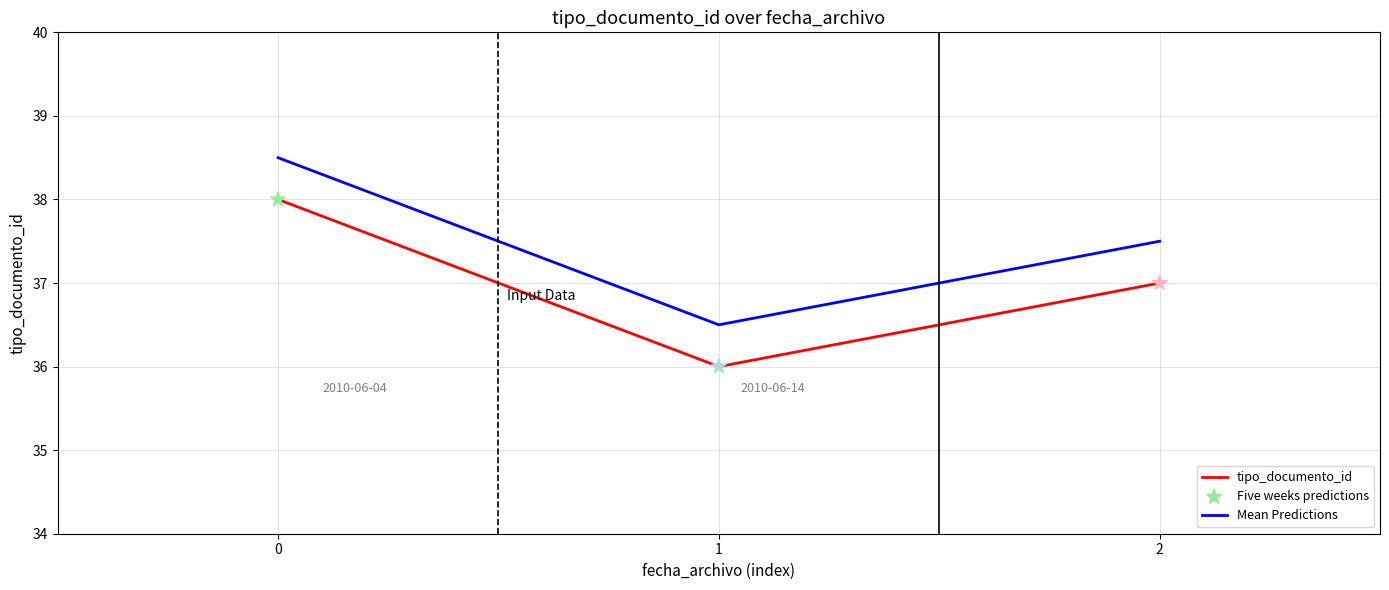

What is the difference between the tipo_documento_id values at 0 and 1?

2.0